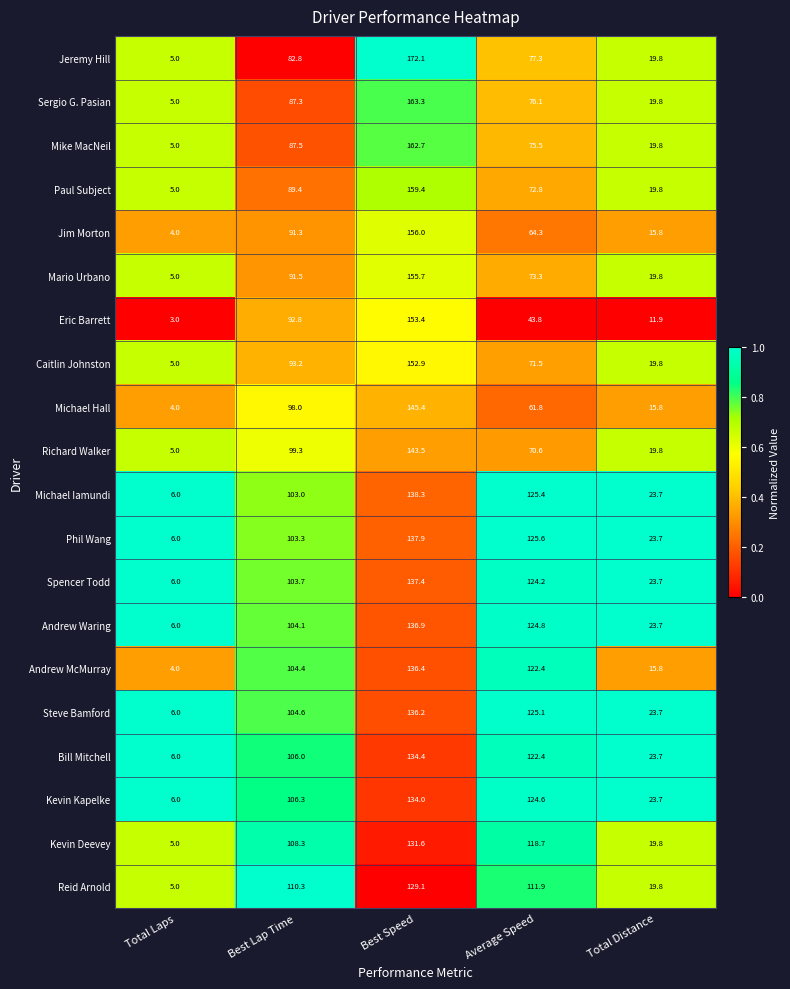

Is it true that Michael Iamundi equals 7.5 at Total Distance?

False